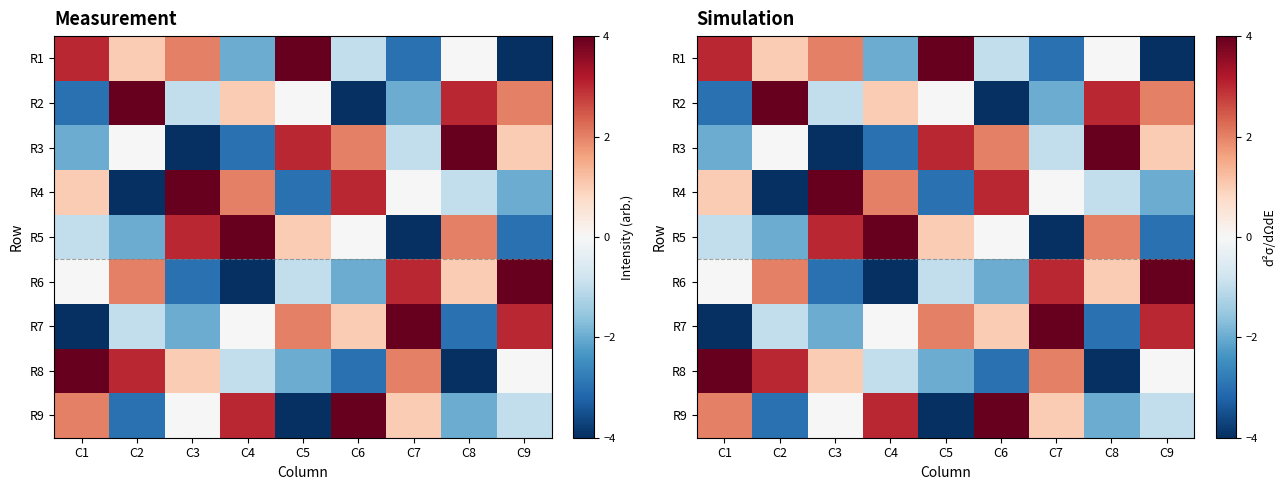

Where does the R7 series first go above 0?

C5